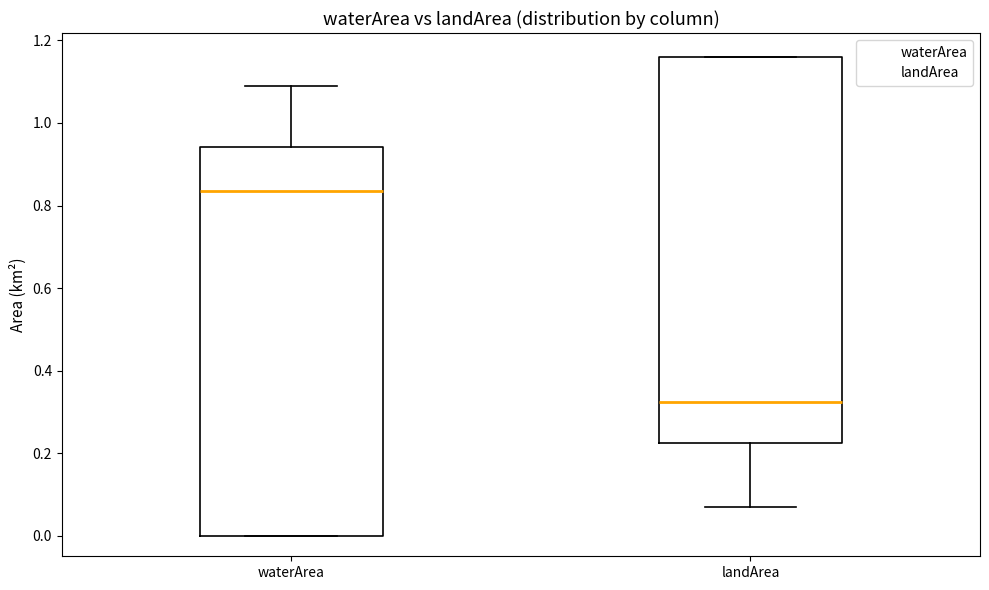

Reading left to right, transcribe this box plot: for each box, give where its median line is, the range the box spans, and where its two whiskers end, as read against the y-axis. The values are not printed on the chart, so give them approximately, as read against the axis.

waterArea: median 0.84, box 0.00 to 0.94, whiskers 0.00 to 1.10
landArea: median 0.32, box 0.22 to 1.16, whiskers 0.08 to 1.16